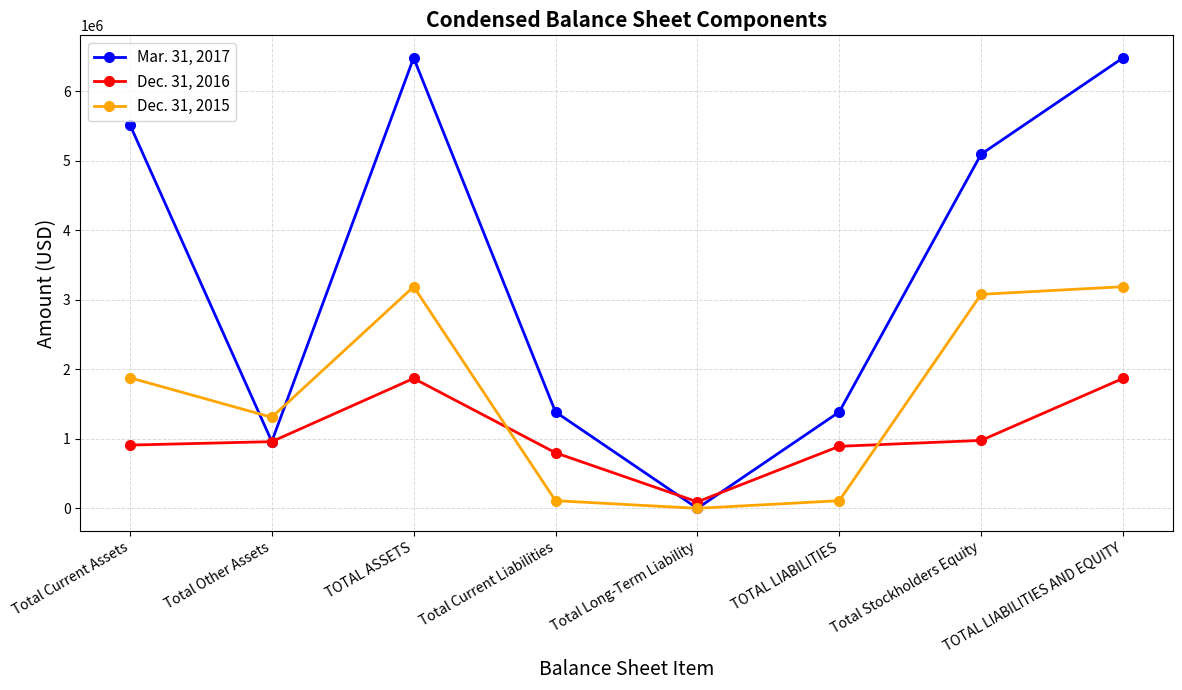

True or false: Dec. 31, 2016 and Dec. 31, 2015 intersect in this chart.

True